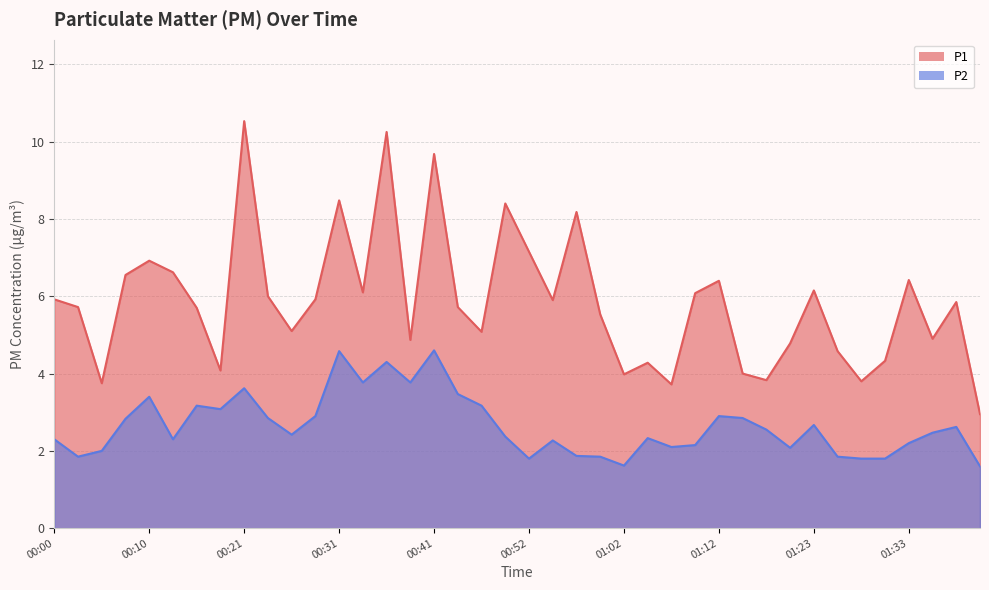

What is the greatest value displayed?

10.5